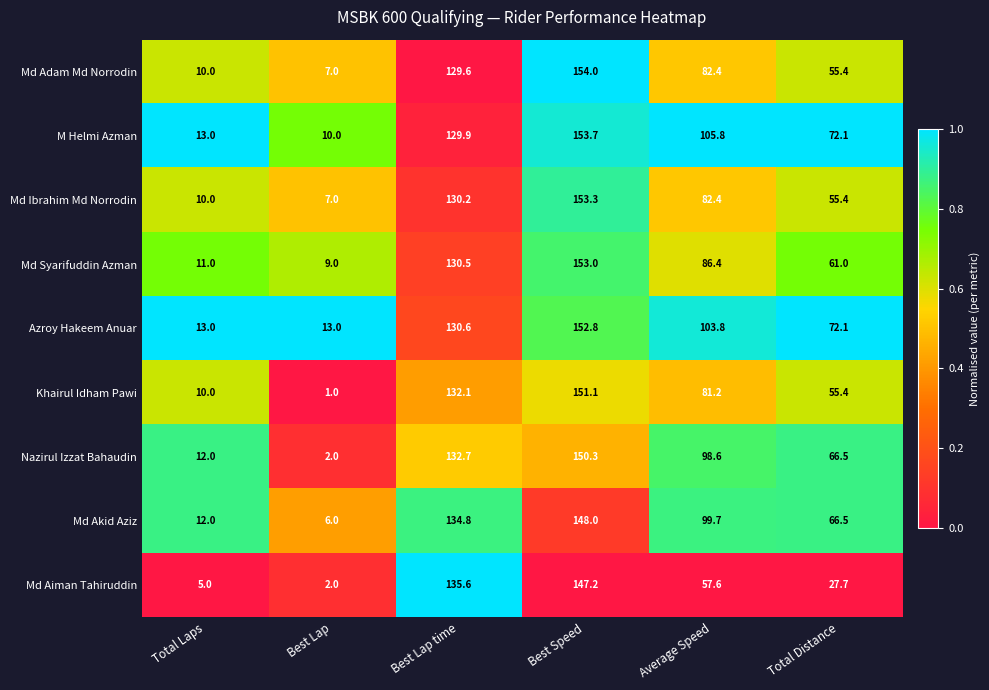

Which category has the highest value across all series?

Best Speed